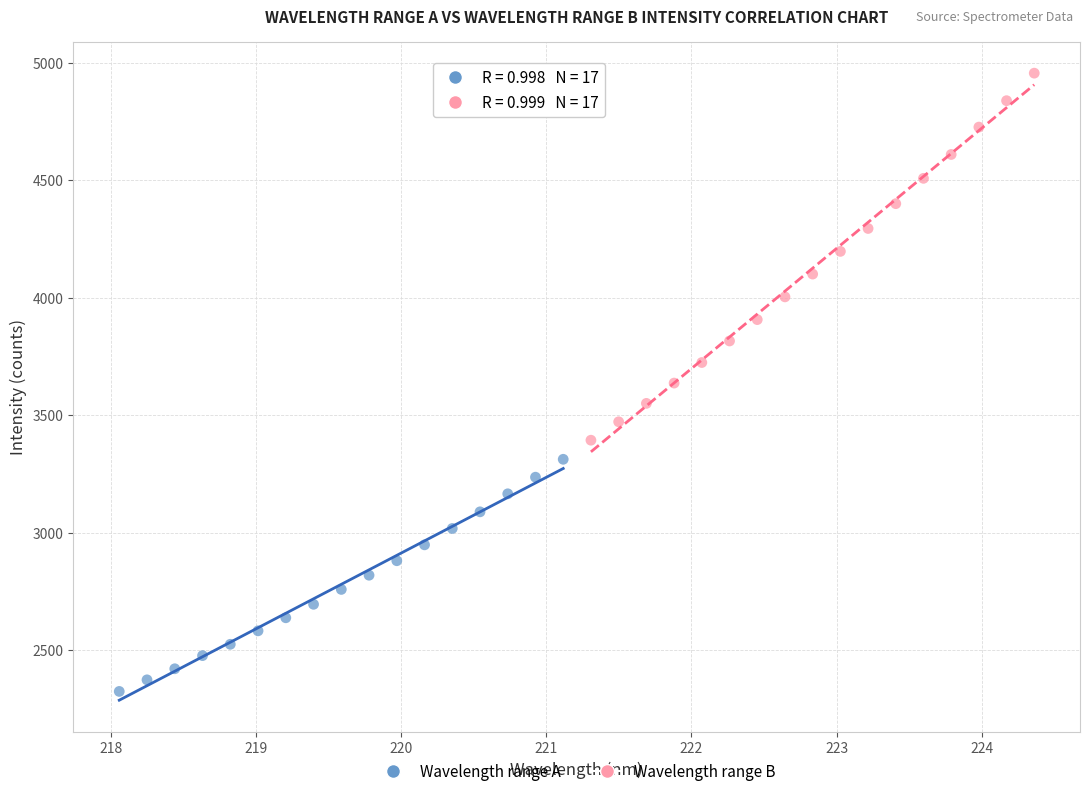

Which series has the largest Y range (max minus min)?

Wavelength range B